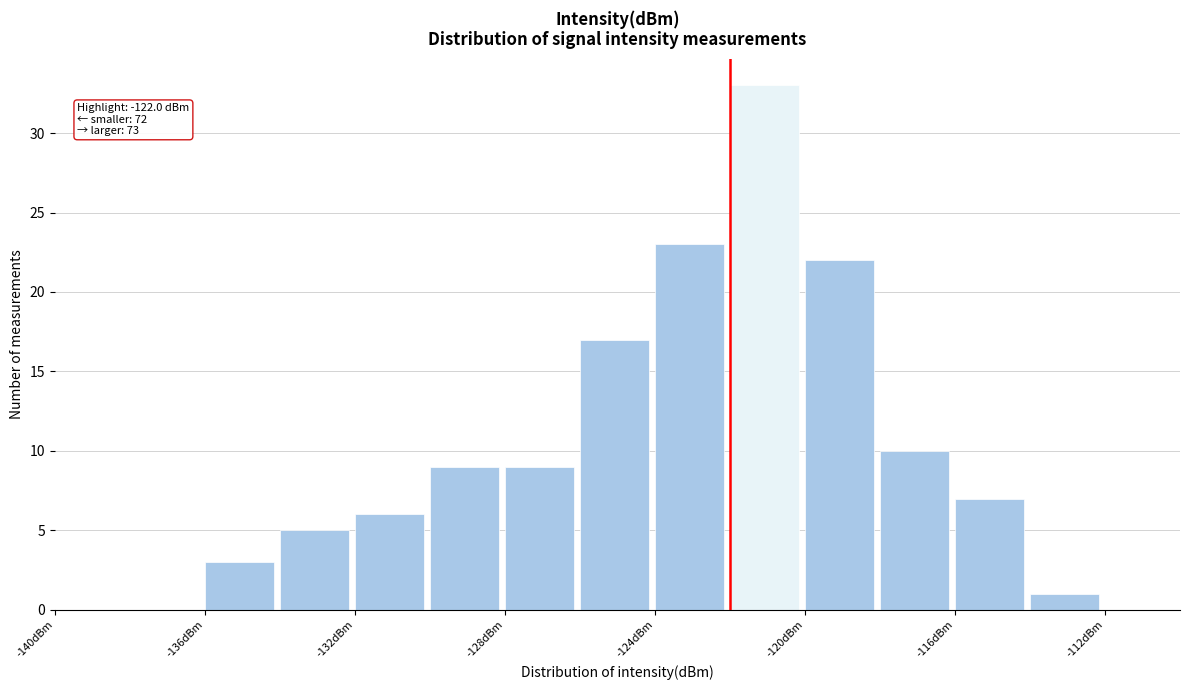

Over which range of the x-axis is the bar tallest?

-122 to -120